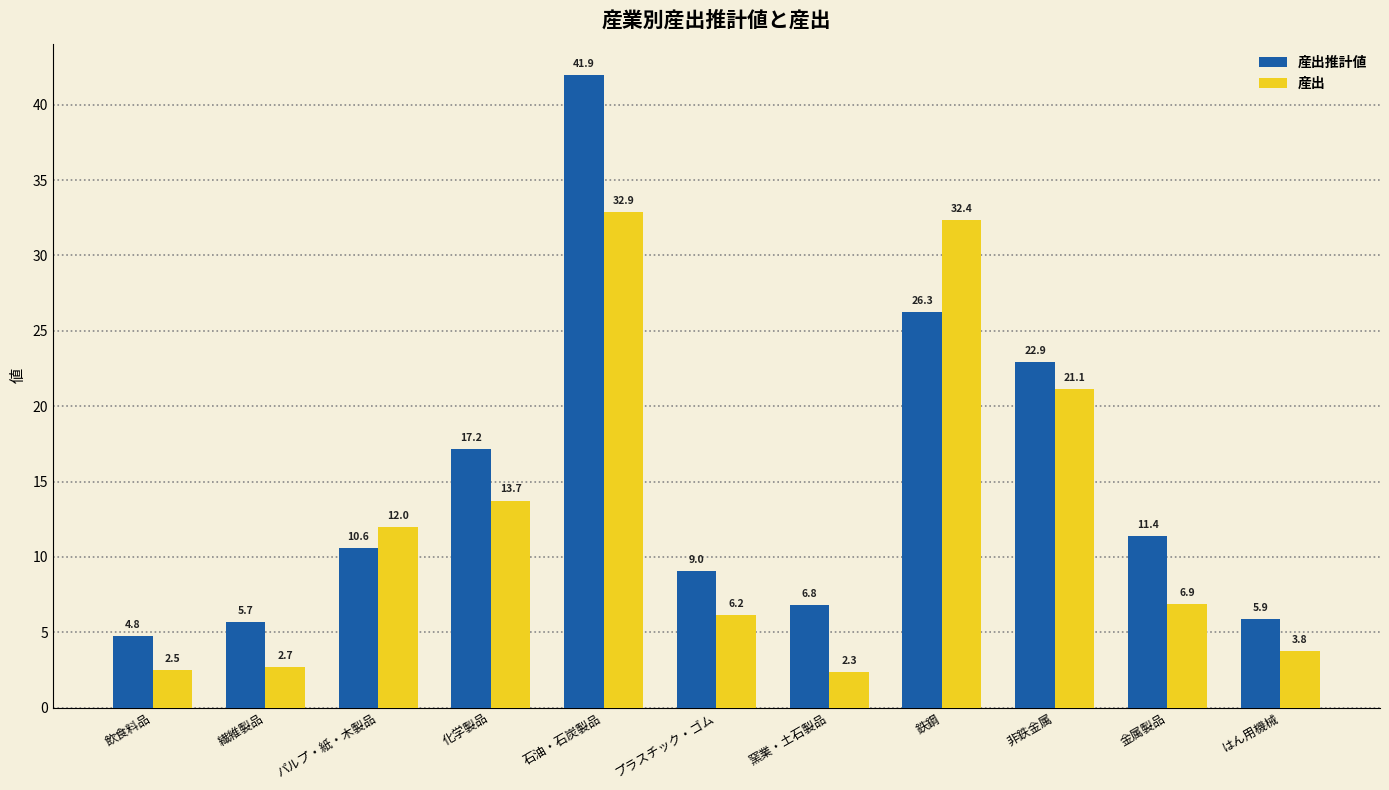

What is the difference between the highest and lowest values at 金属製品?

4.5